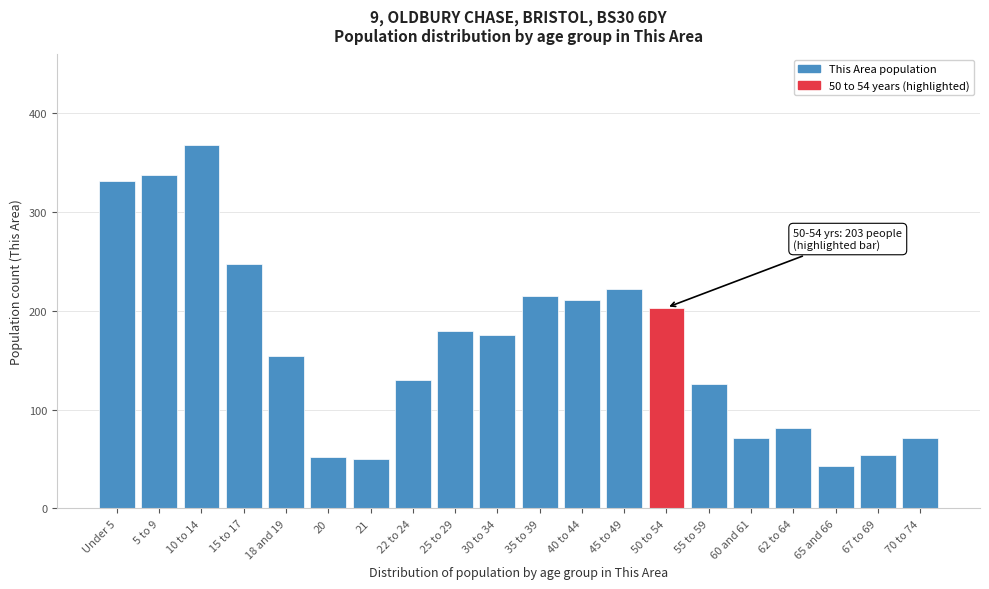

Reading right to left, extract all data points from this chart.

71	54	43	81	71	126	203	222	211	215	175	179	130	50	52	154	247	367	337	331